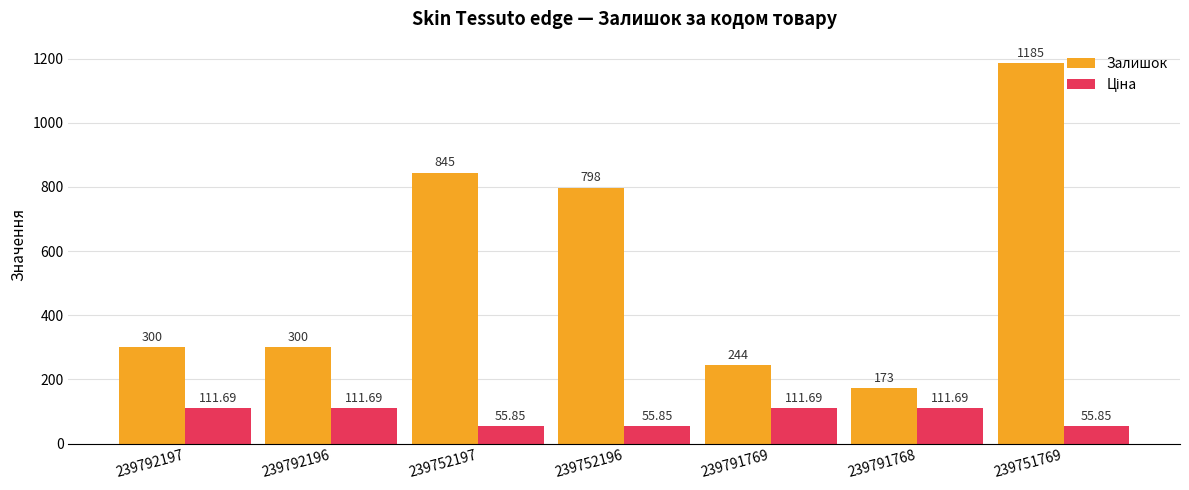

What is the difference between the Залишок values at 239752197 and 239752196?

47.0